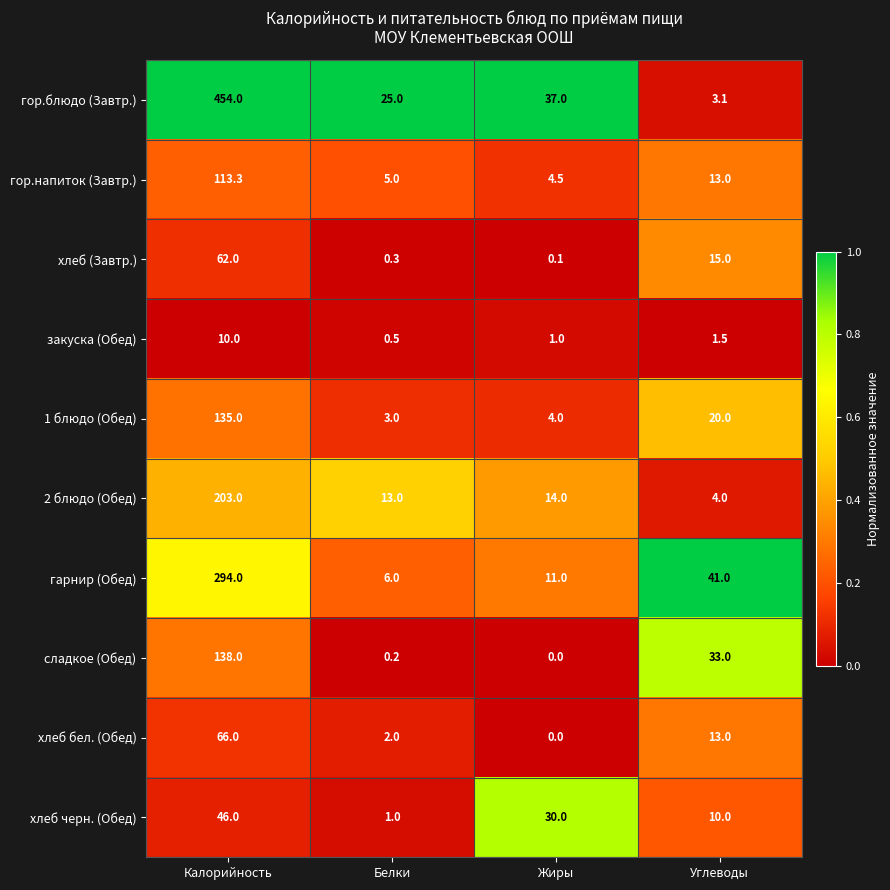

The value of хлеб (Завтр.) at Жиры is 0.1. True or false?

True